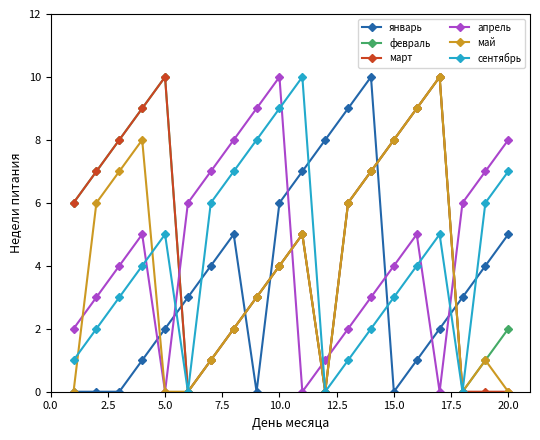

How many interior local valleys does the апрель series have?

3